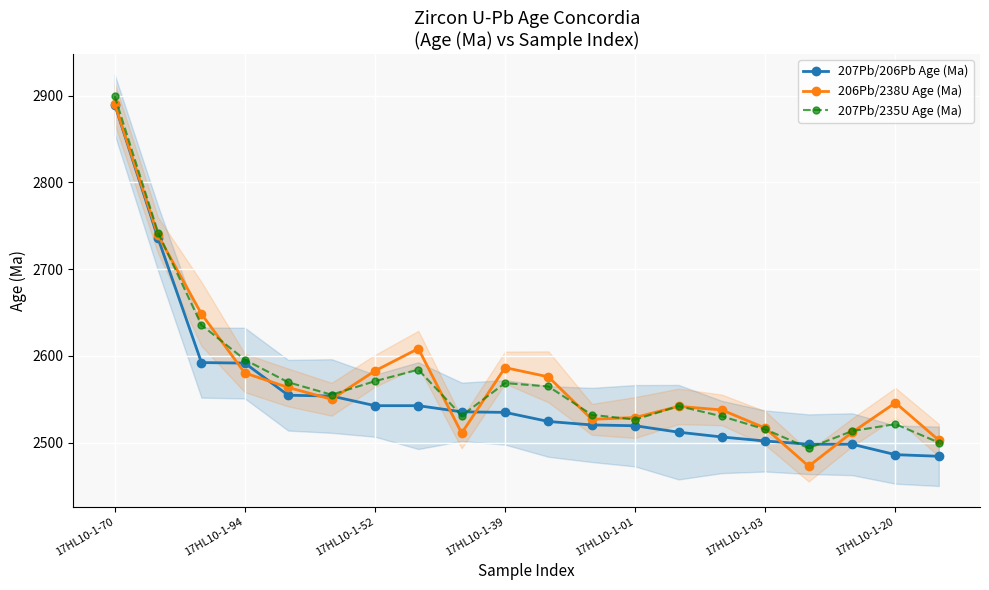

What is the maximum value for 207Pb/206Pb Age (Ma)?

2889.8